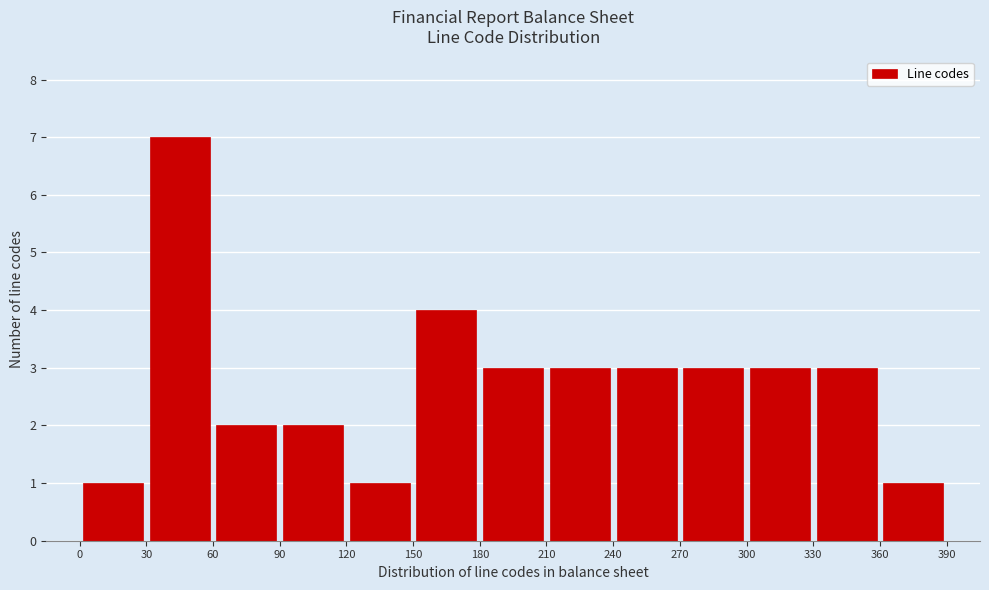

What is the height of the bar covering 330 to 360 on the x-axis? The values are not printed on the chart, so give them approximately, as read against the axis.

3